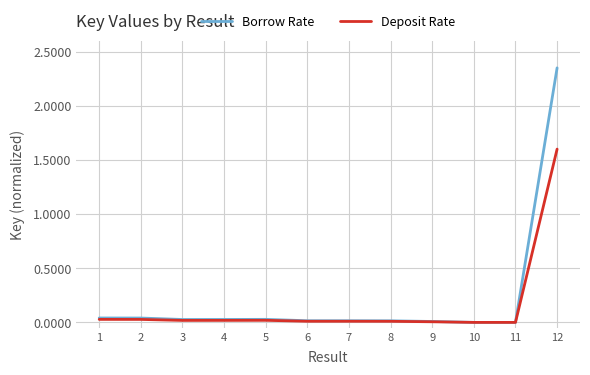

Rank the series by their maximum value, from lowest to highest.

Deposit Rate, Borrow Rate